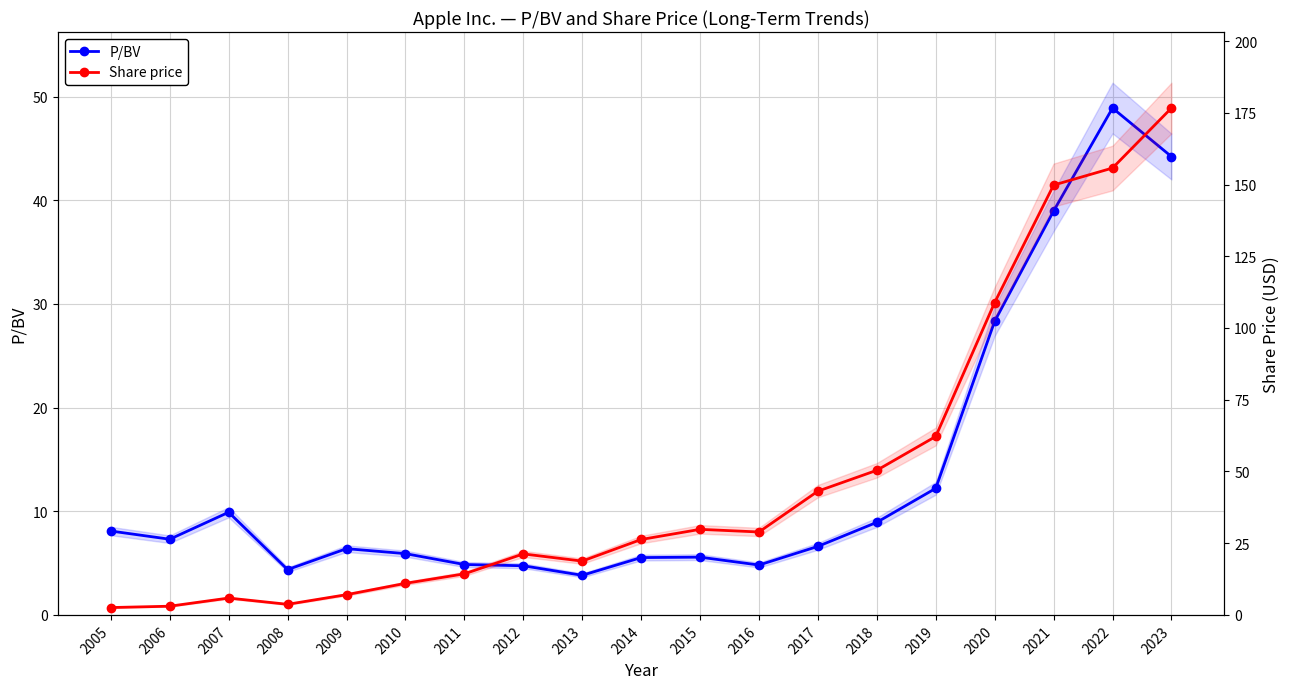

How many categories are shown in the chart?

19